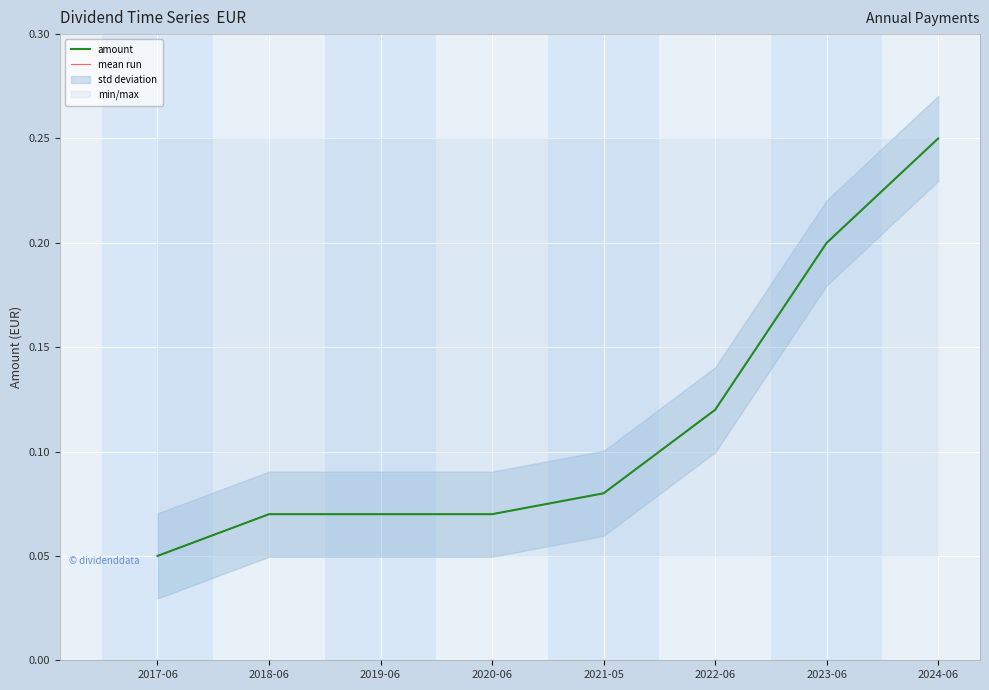

At how many categories does at least one series exceed 0?

8